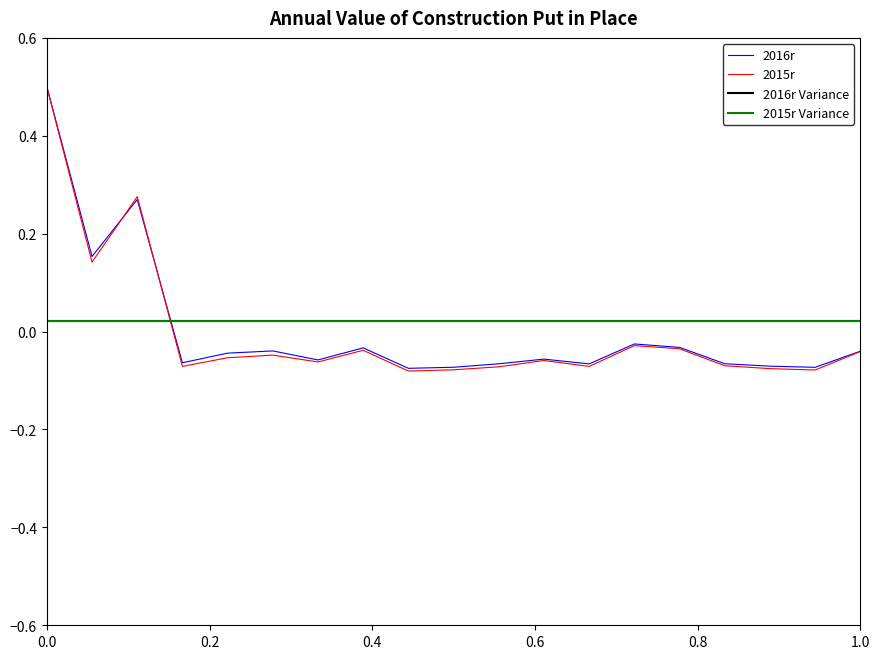

Which series has the widest spread of values?

2015r